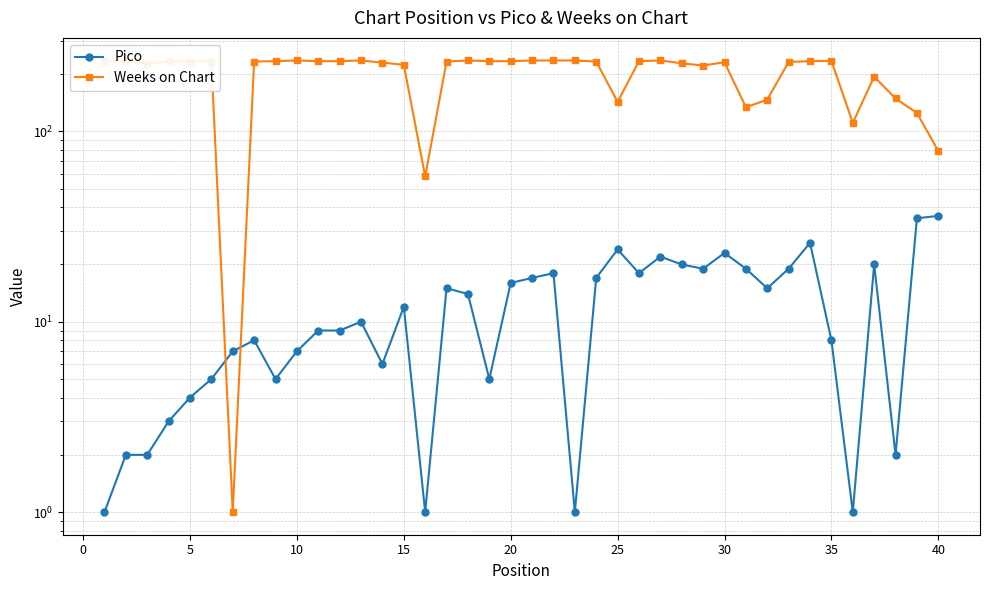

In Weeks on Chart, how many points are higher than both neighbors (excluding endpoints)?

8